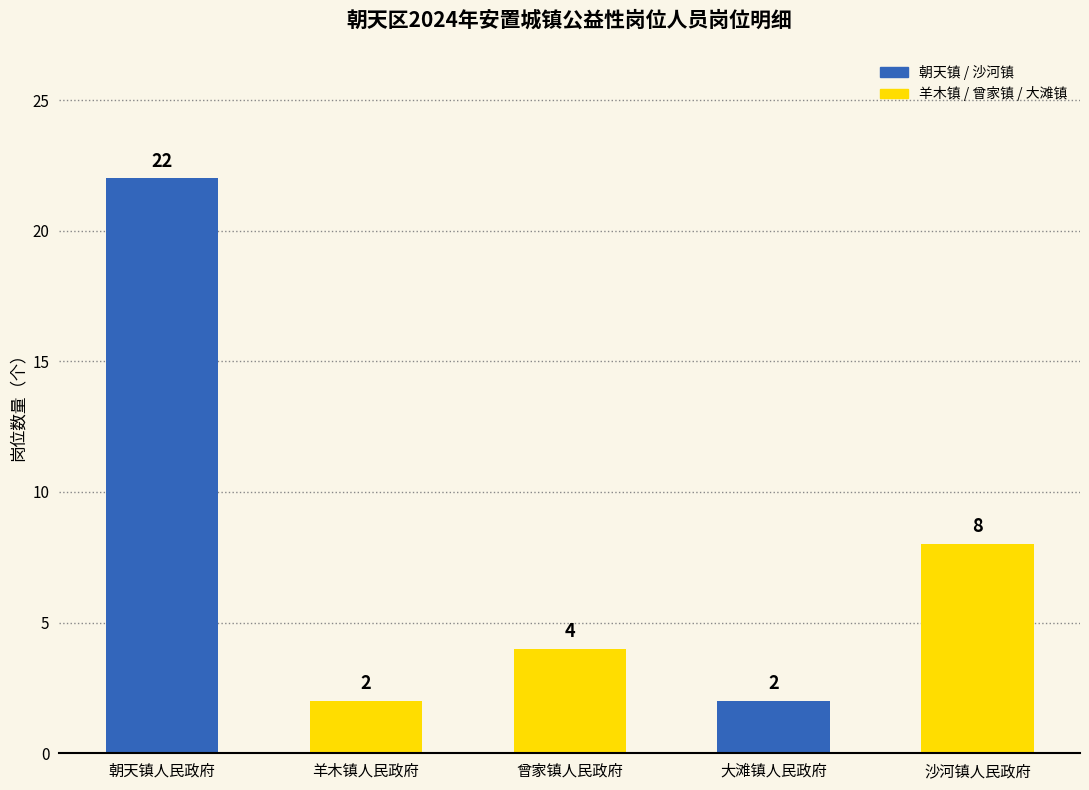

What is the maximum value shown in the chart?

22